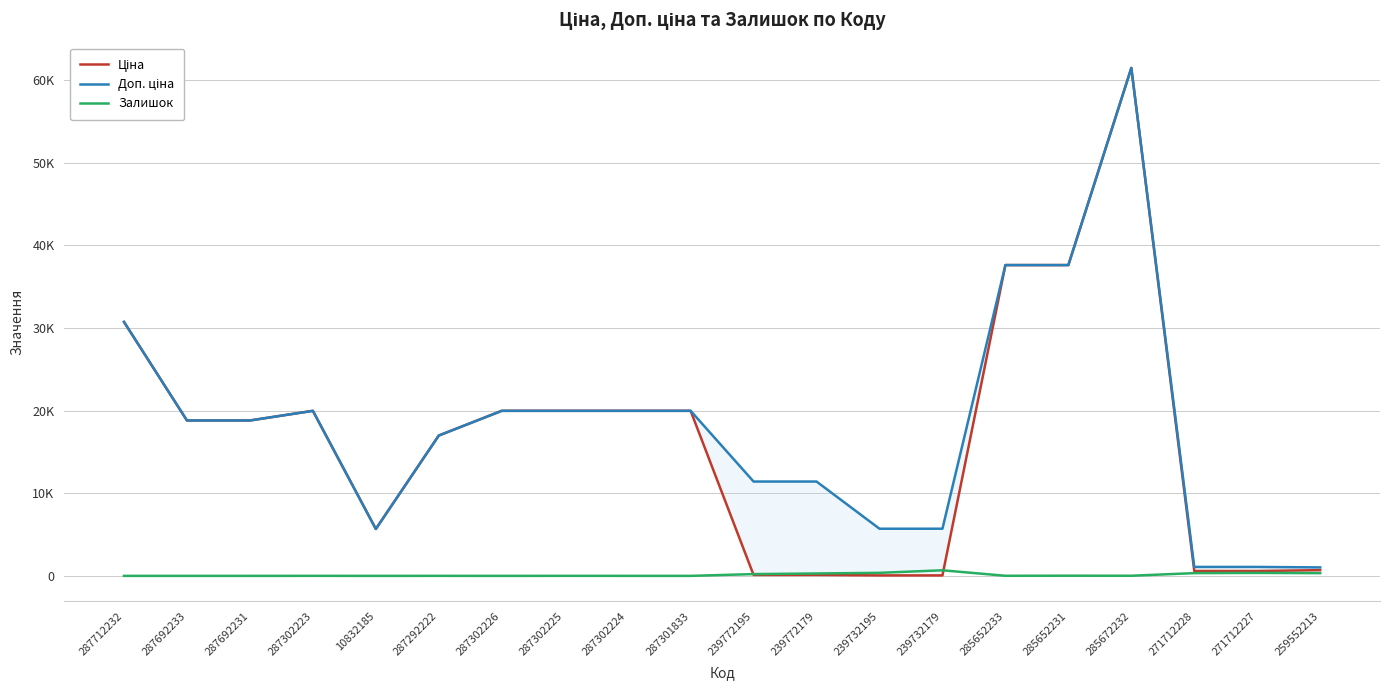

True or false: Доп. ціна and Ціна intersect in this chart.

False